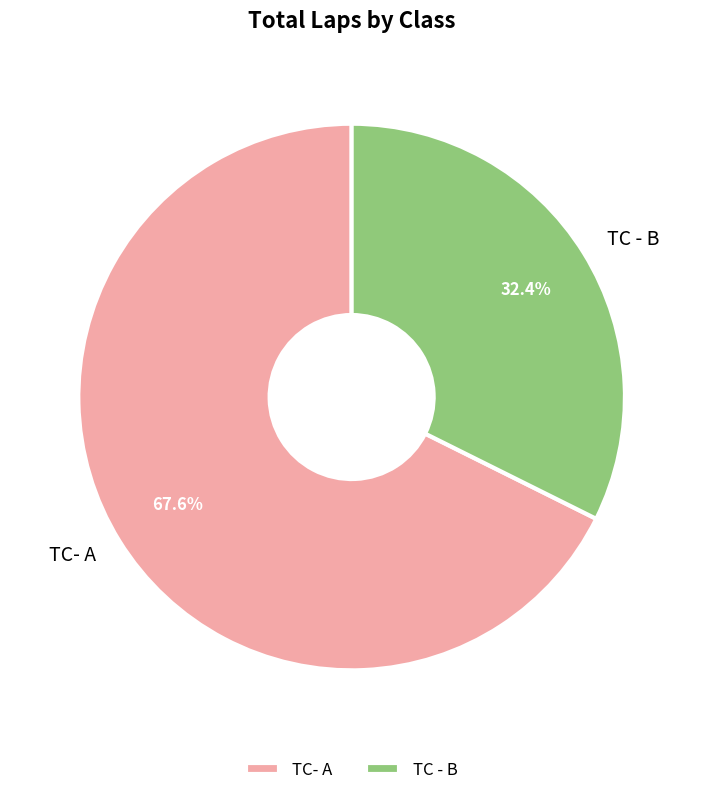

What percentage is the TC- A slice, to the nearest percent?

68%